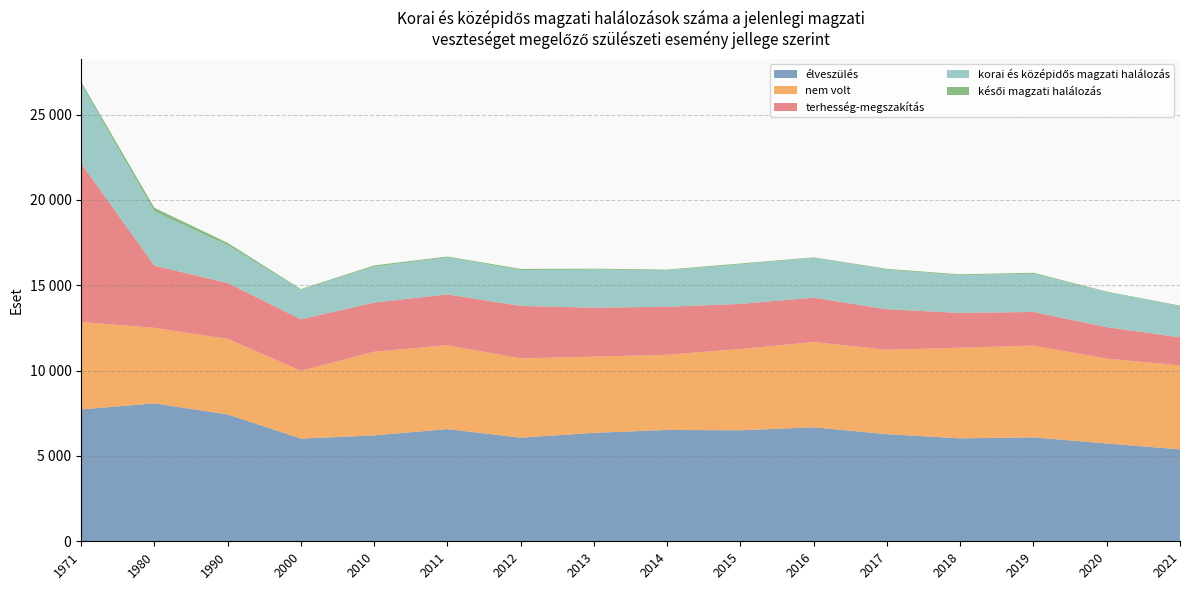

Rank the series at 1990 from highest to lowest value.

Összesen, élveszülés, nem volt, terhesség-megszakítás, korai és középidős magzati halálozás, késői magzati halálozás